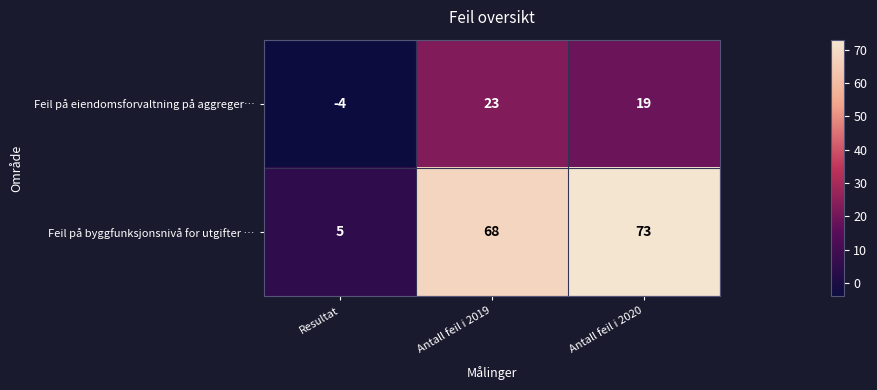

Is it true that Feil på eiendomsforvaltning på aggreger… equals -1 at Resultat?

False